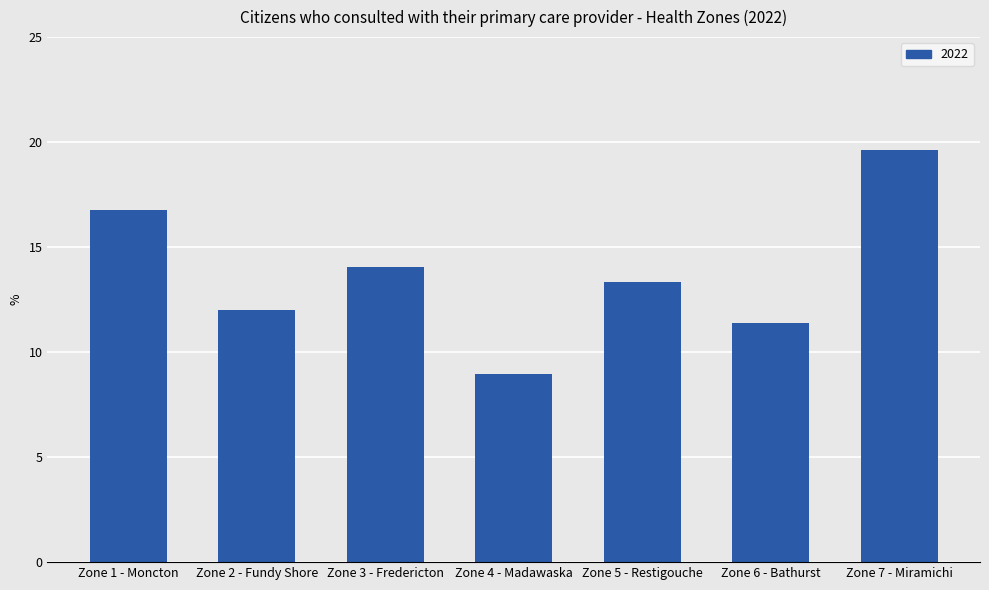

What is the change in value from Zone 3 - Fredericton to Zone 6 - Bathurst?

-2.7